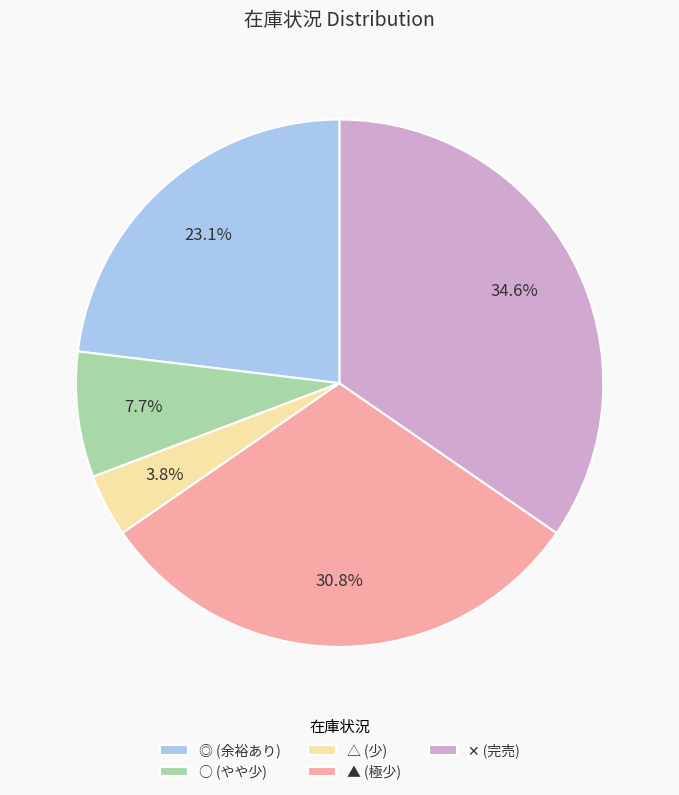

Is ▲ (極少) the majority of the pie?

No